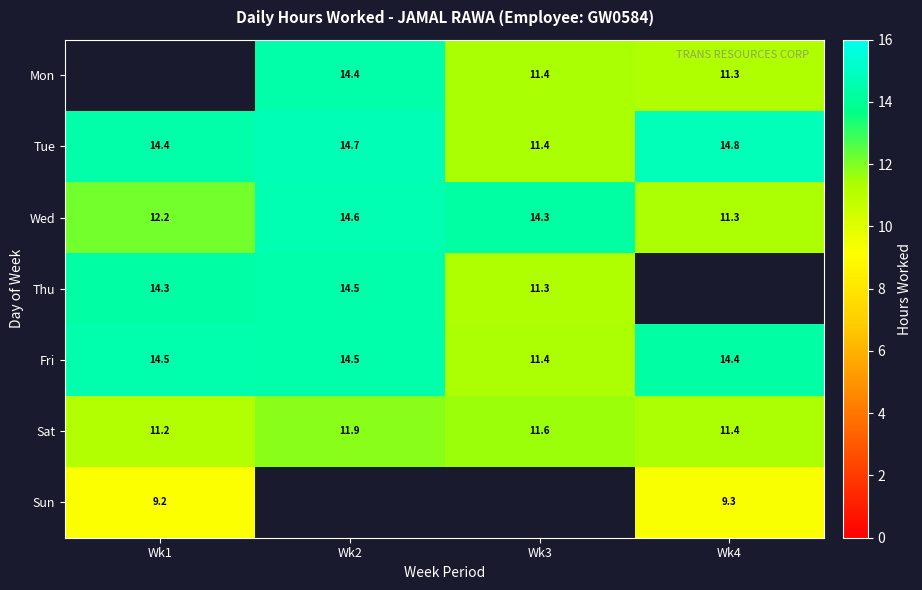

Is the value of Fri at Wk4 greater than the value of Mon at Wk4?

Yes